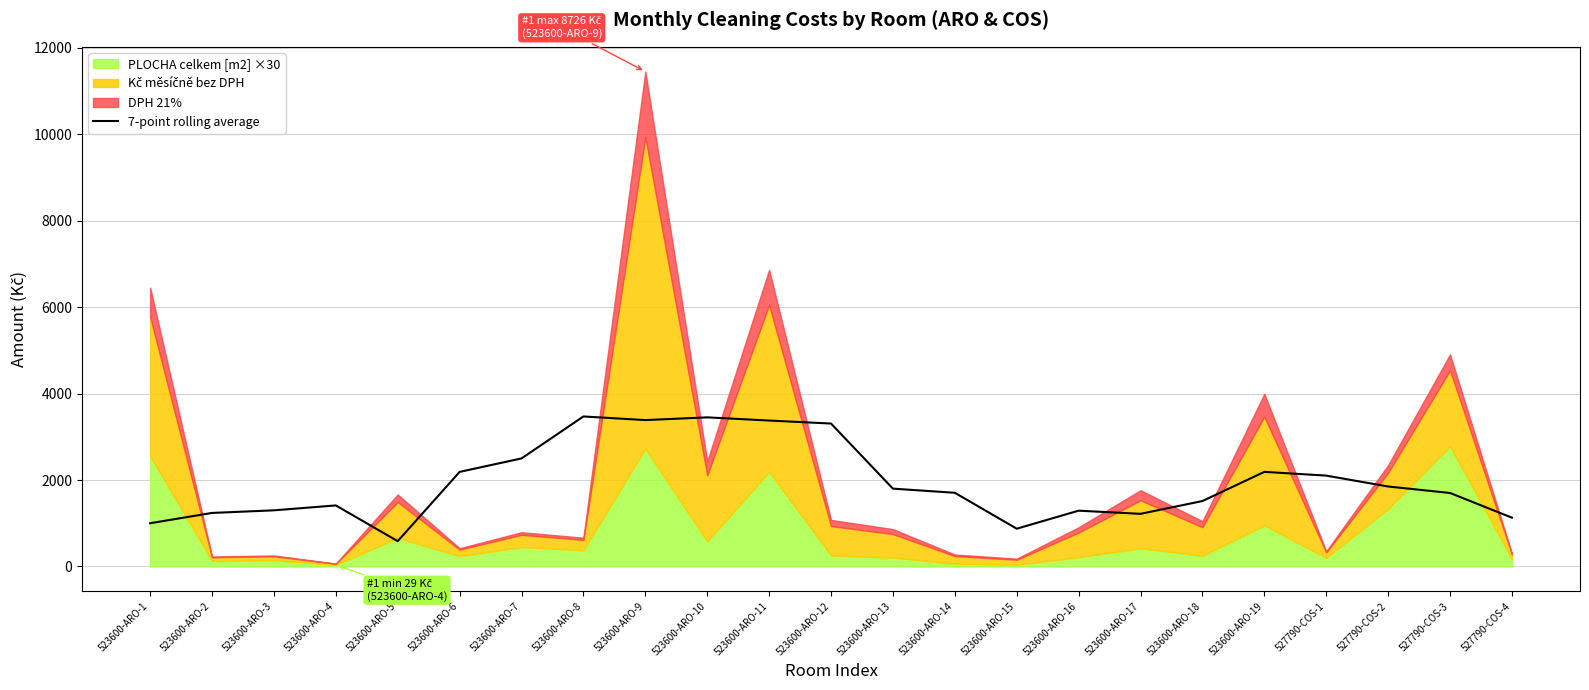

What is the change in value from 523600-ARO-12 to 527790-COS-3?

-1606.4